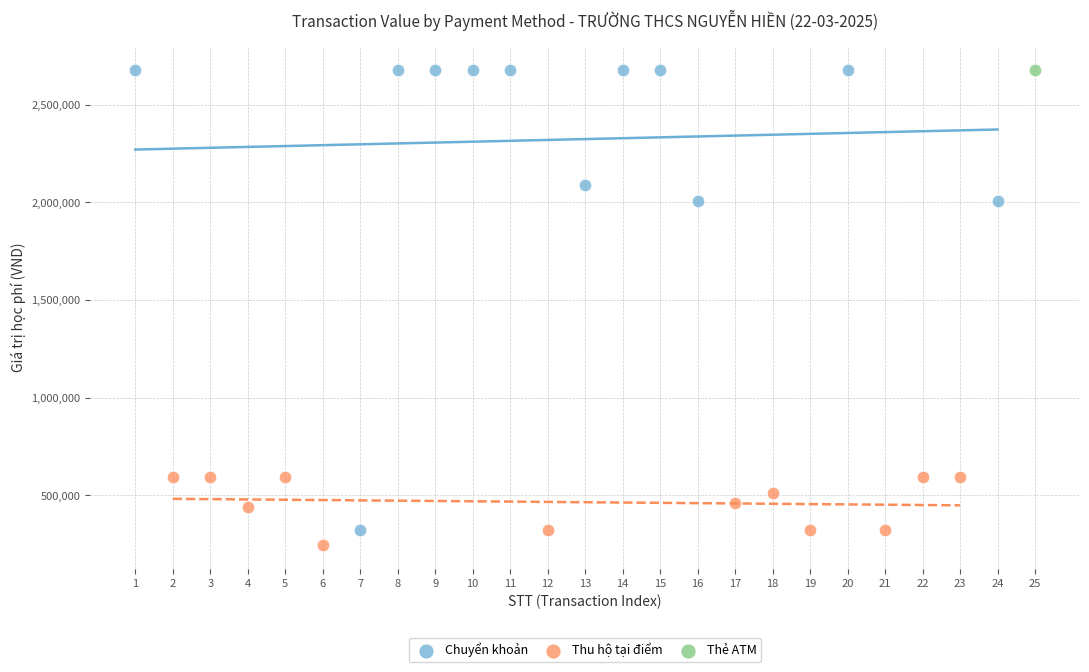

Which series reaches the minimum Y coordinate?

Thu hộ tại điểm